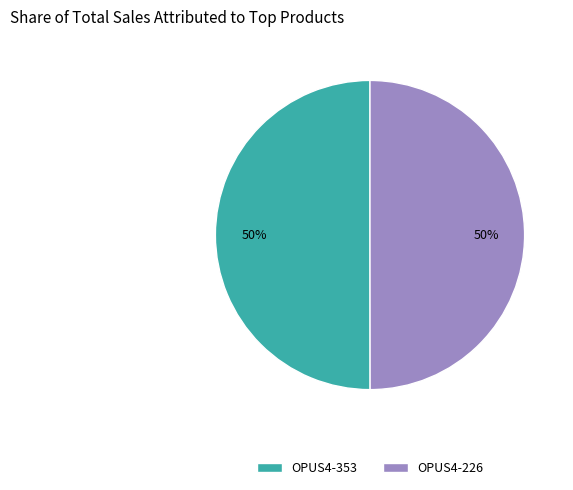

Approximately how many times larger is the value at OPUS4-353 compared to OPUS4-226?

1.0